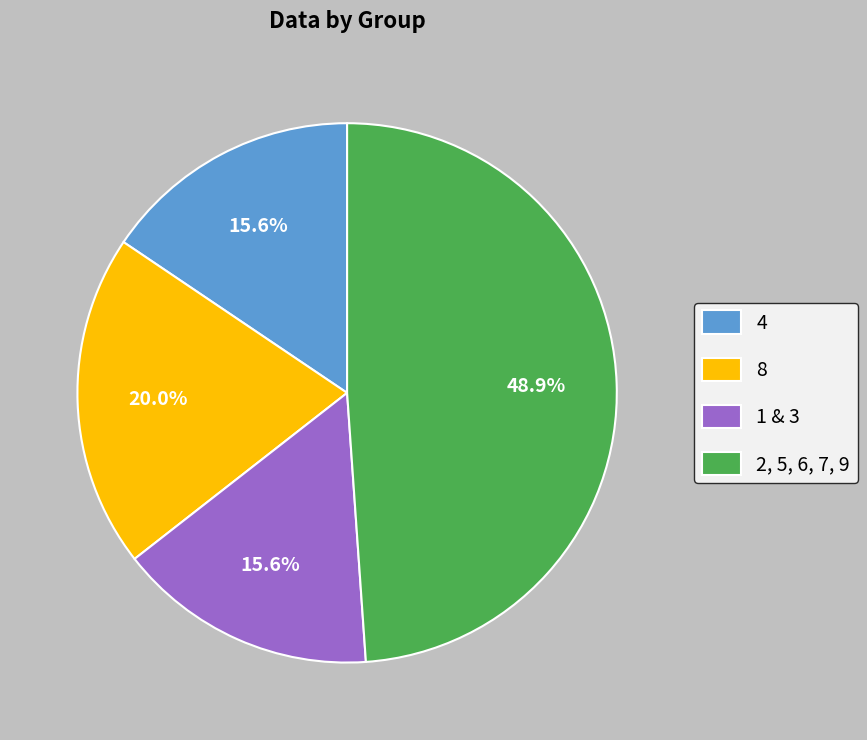

Is the sum of 2, 5, 6, 7, 9 and 8 greater than half?

Yes